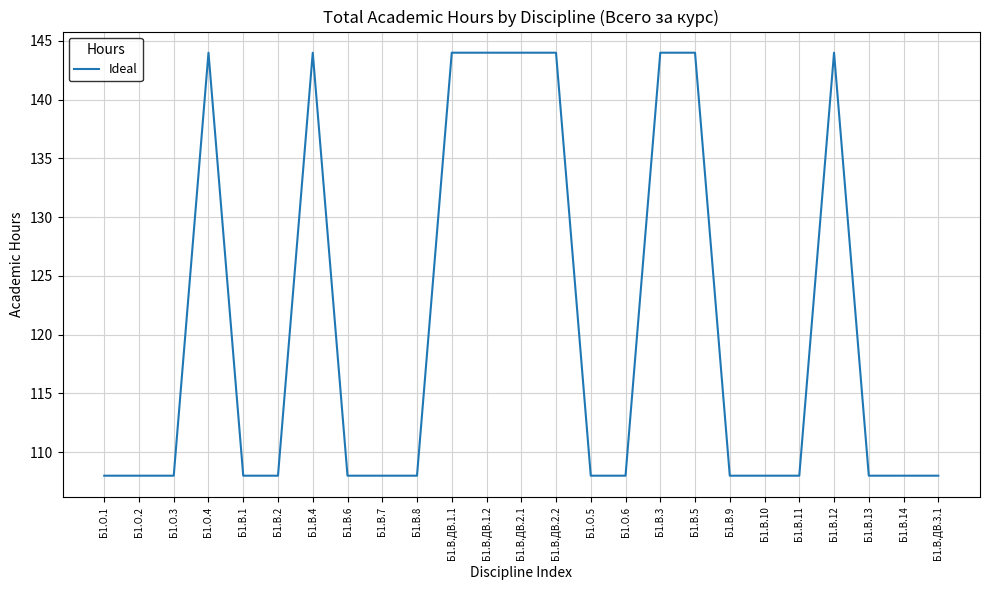

Is it true that the value at Б1.О.2 is 108?

True